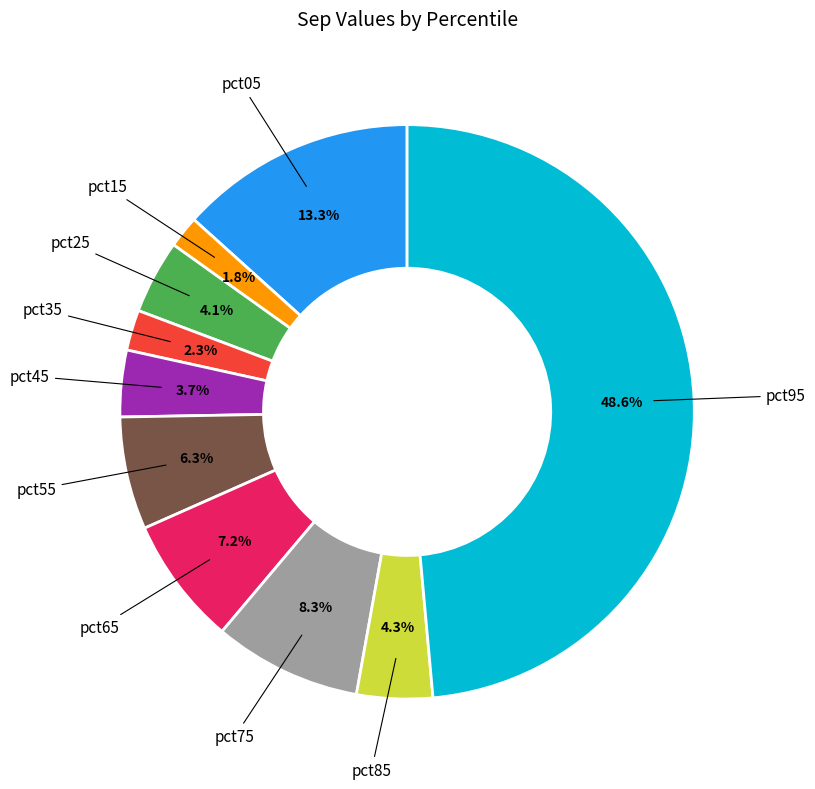

Is there a majority slice in this chart?

No